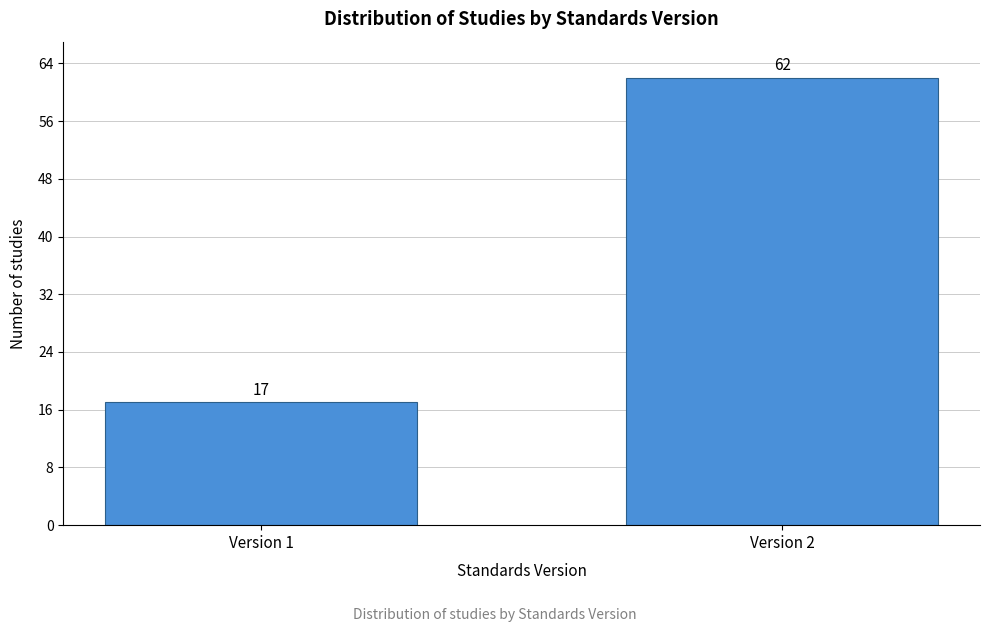

Reading left to right, extract all data points from this chart.

17	62